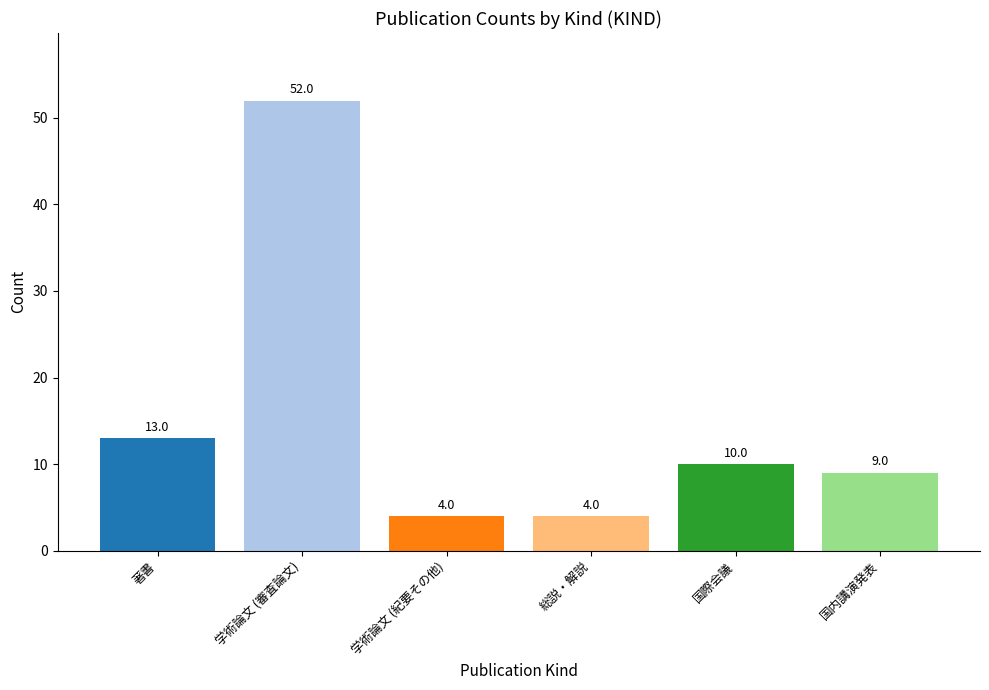

Count the number of data series in this chart.

1